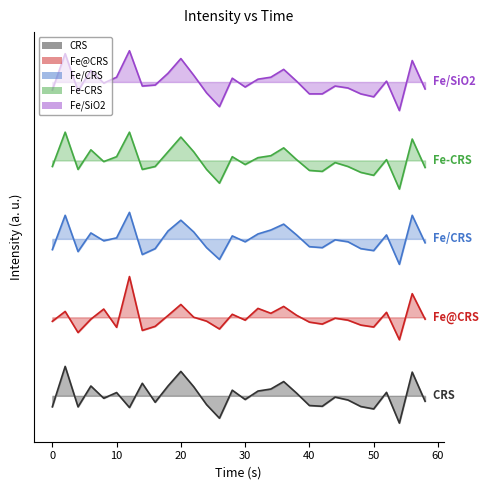

Reading right to left, extract all data points from this chart.

CRS: -0.6	2.4	-2.8	0.4	-1.3	-1.1	-0.4	-0.1	-1.1	-1.0	0.3	1.5	0.7	0.5	-0.4	0.6	-2.3	-0.9	0.9	2.5	1.0	-0.7	1.3	-1.2	0.3	-0.3	1.0	-1.1	3.0	-1.1
Fe@CRS: 7.8	10.4	5.7	8.5	7.0	7.2	7.7	7.9	7.3	7.5	8.2	9.1	8.4	8.9	7.7	8.3	6.8	7.6	8.0	9.3	8.2	7.1	6.7	12.2	7.0	8.8	7.8	6.5	8.6	7.6
Fe/CRS: 15.6	18.4	13.4	16.4	14.8	15.0	15.7	15.9	15.1	15.2	16.4	17.5	16.9	16.5	15.7	16.3	13.9	15.1	16.7	17.9	16.8	15.0	14.4	18.7	16.1	15.8	16.6	14.7	18.4	14.9
Fe-CRS: 23.3	26.2	21.1	24.1	22.5	22.8	23.4	23.8	22.9	23.0	24.1	25.3	24.5	24.3	23.6	24.4	21.7	23.1	24.9	26.4	24.9	23.4	23.1	26.9	24.4	23.9	25.1	23.1	26.9	23.4
Fe/SiO2: 31.3	34.2	29.1	32.1	30.5	30.8	31.4	31.6	30.8	30.8	32.1	33.3	32.5	32.3	31.5	32.4	29.5	30.9	32.7	34.4	32.9	31.7	31.6	35.2	32.5	31.9	33.2	31.1	34.9	31.2